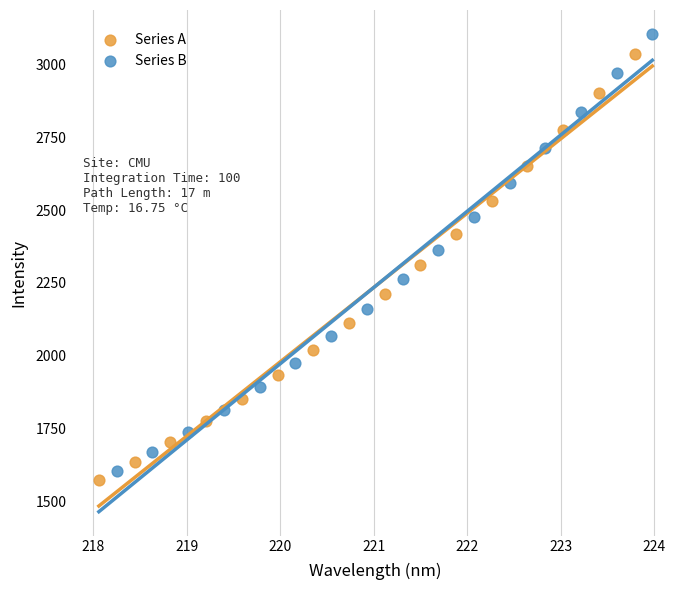

Which series has the largest Y range (max minus min)?

Series B